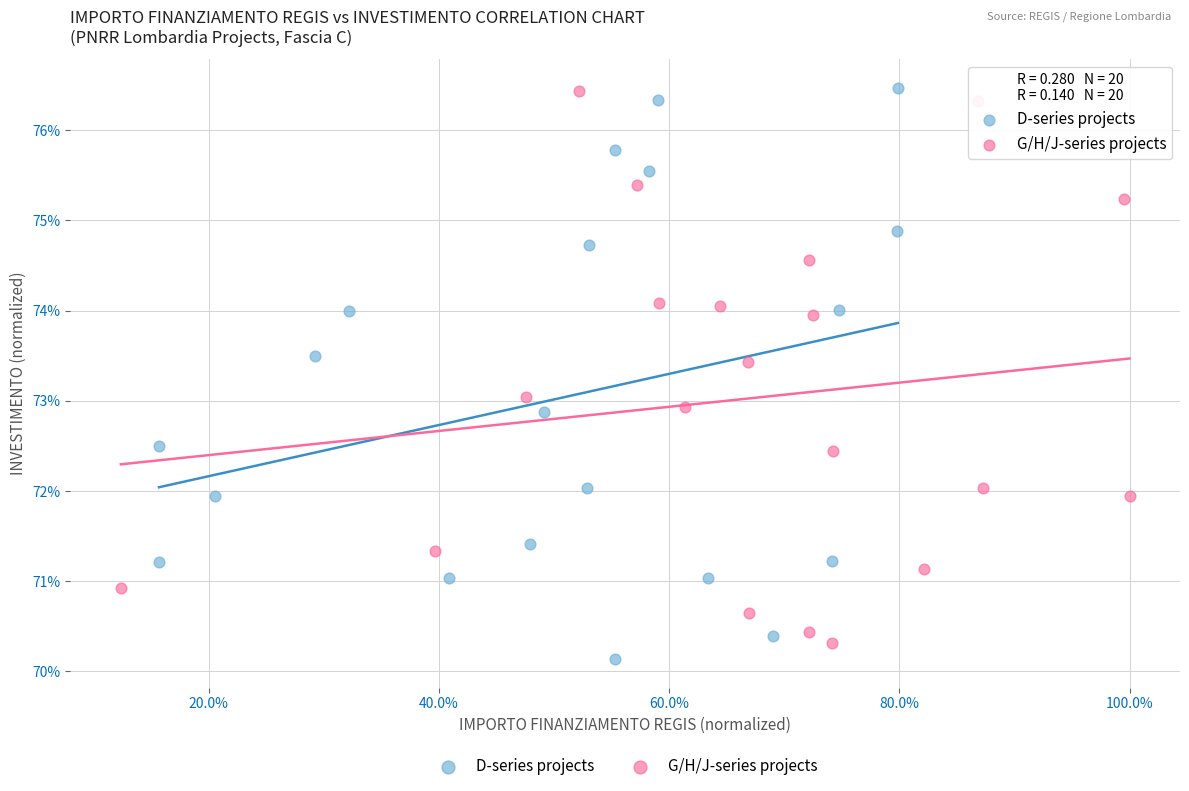

What are all the series names shown in the legend?

D-series projects, G/H/J-series projects